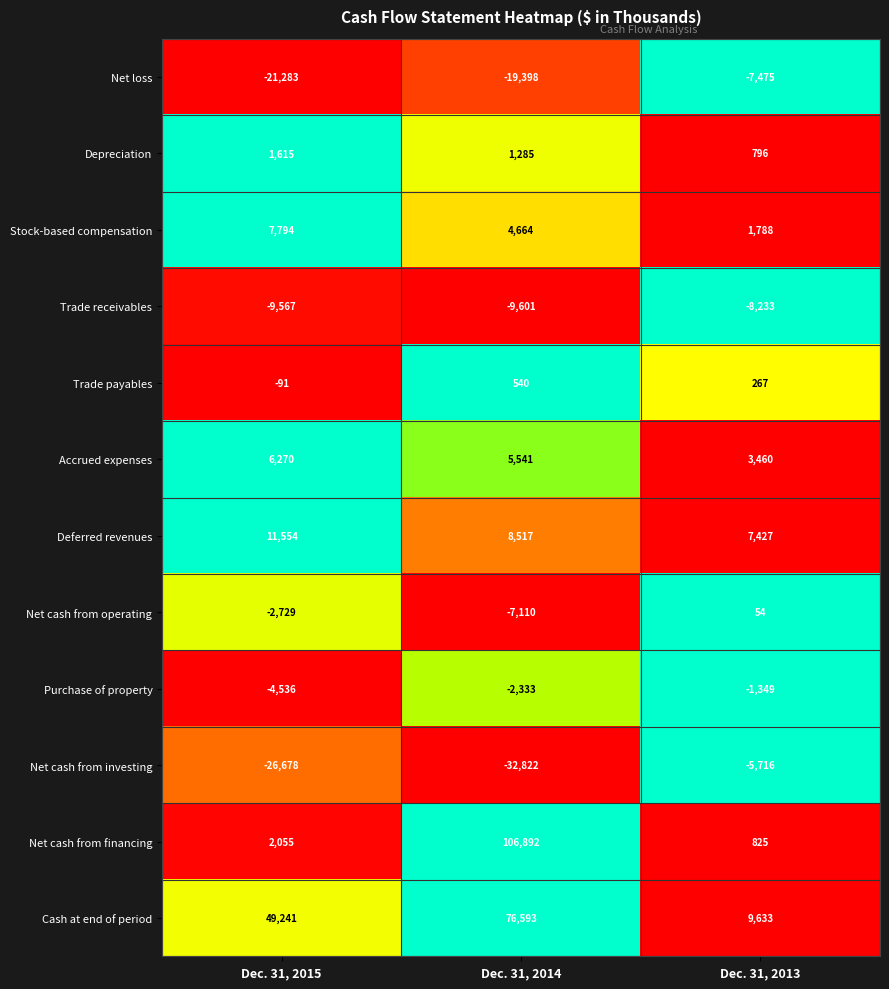

Is the value of Net loss at Dec. 31, 2015 greater than the value of Cash at end of period at Dec. 31, 2015?

No